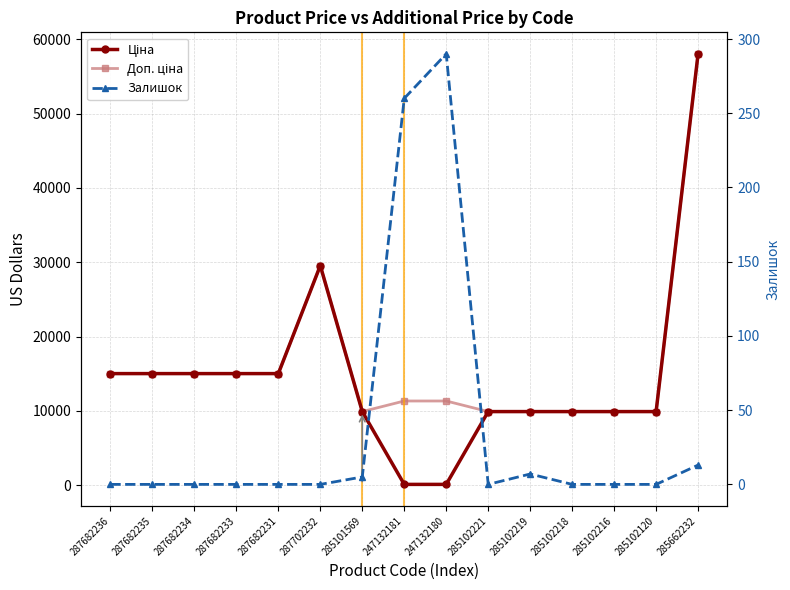

What is the label of the 7th point from the left?

285101569